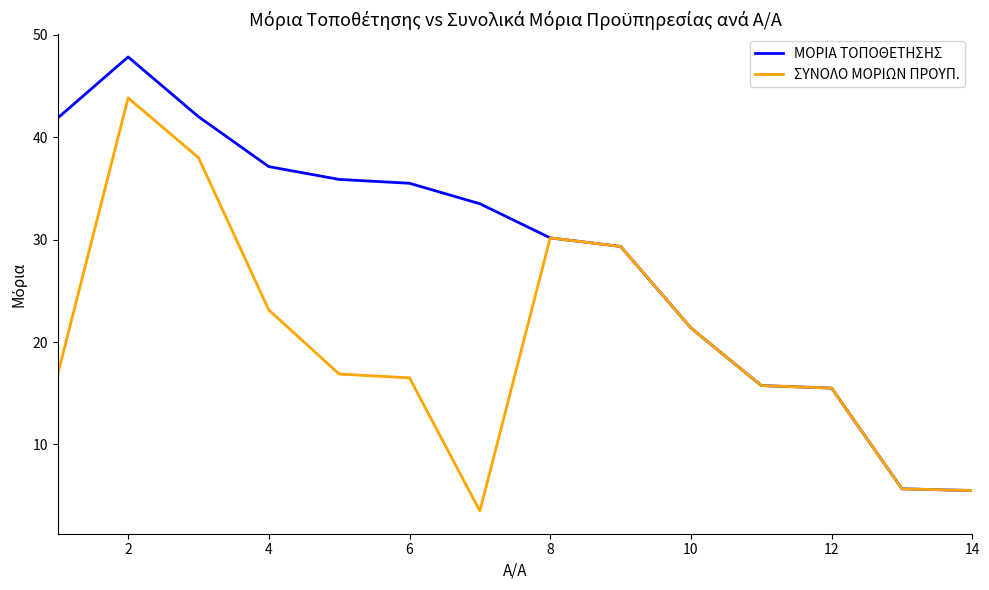

Which series has the widest spread of values?

ΜΟΡΙΑ ΤΟΠΟΘΕΤΗΣΗΣ